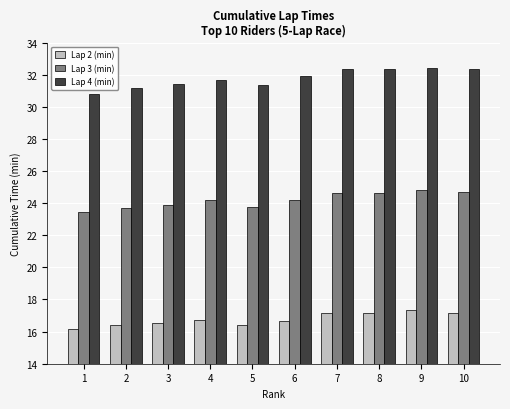

Rank the series at 8 from lowest to highest value.

Lap 2 (min), Lap 3 (min), Lap 4 (min)